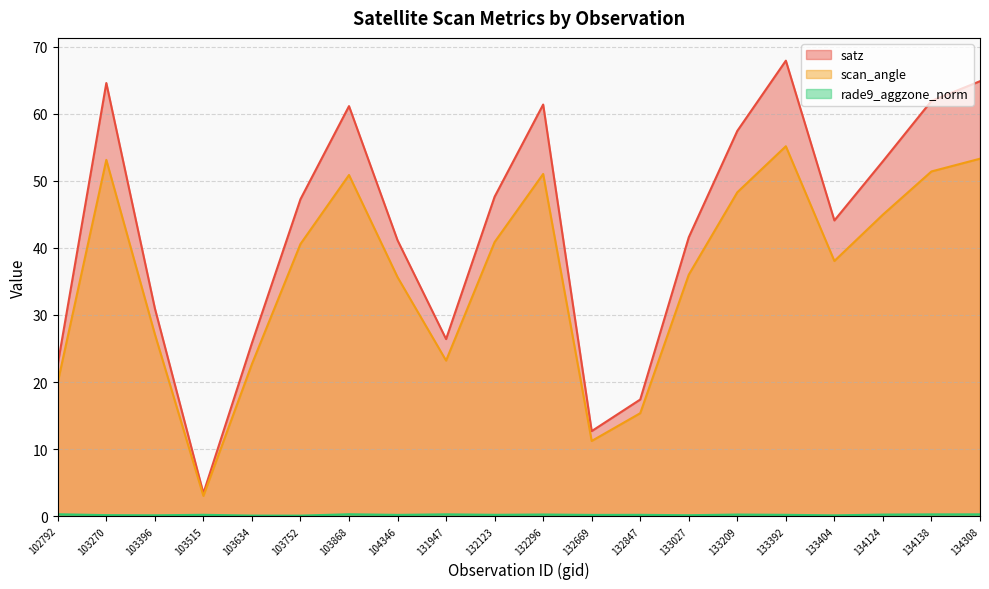

Rank the series by their maximum value, from highest to lowest.

satz, scan_angle, rade9_aggzone_norm